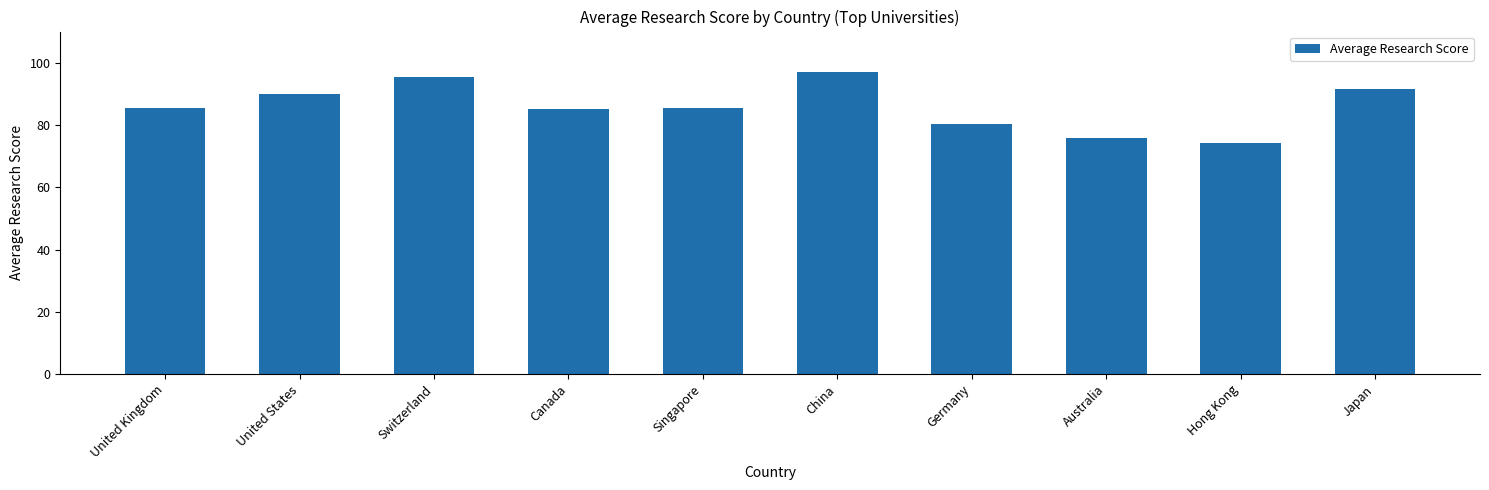

Count the number of data series in this chart.

1